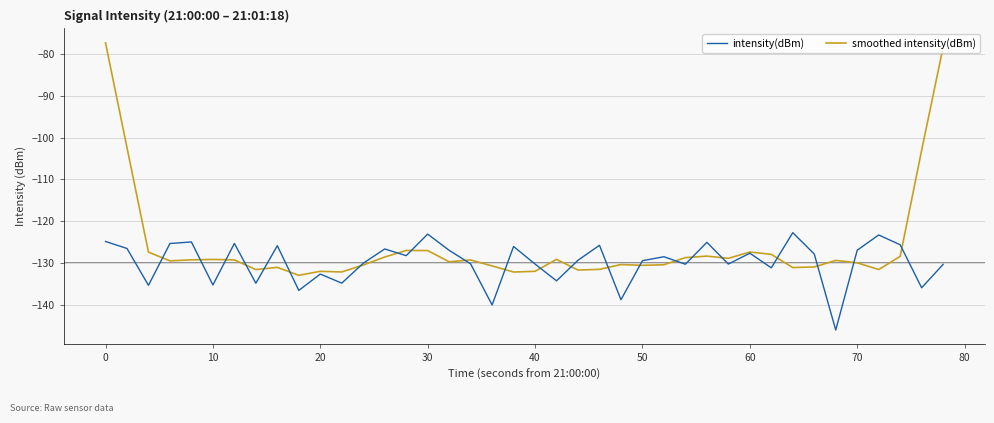

What is the highest value of the smoothed intensity(dBm) series?

-77.3